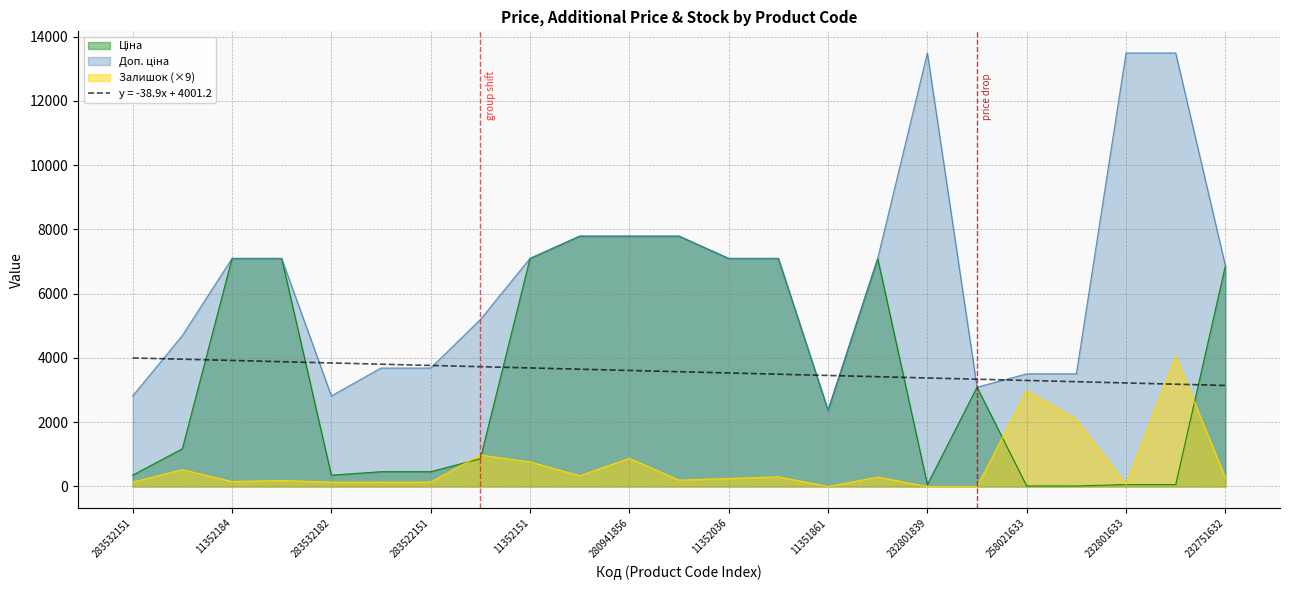

What is the label of the 1st point from the right?

232751632